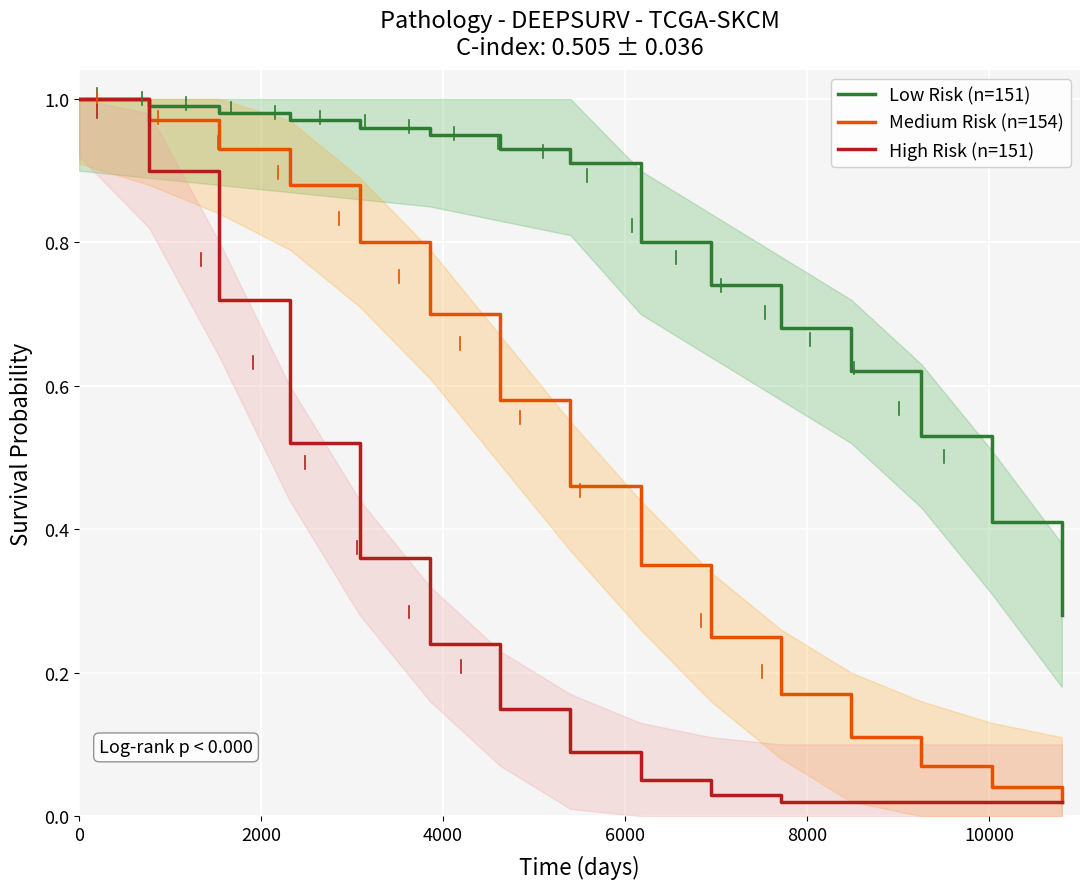

What is the sum of all High Risk (n=151) values?

4.2